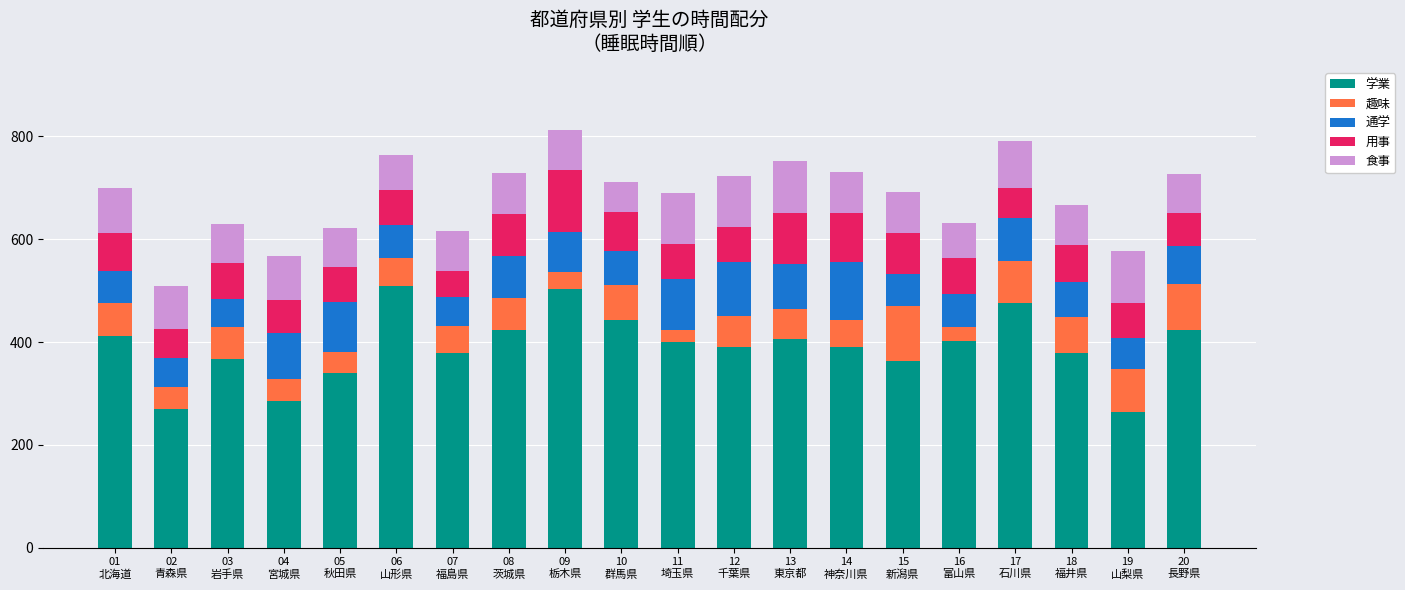

Does the chart contain any negative values?

No